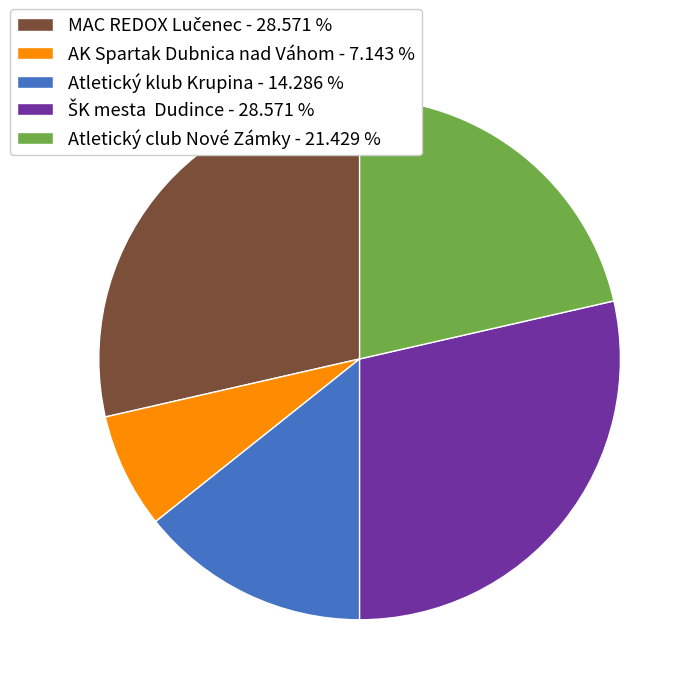

How many slices are in this pie chart?

5